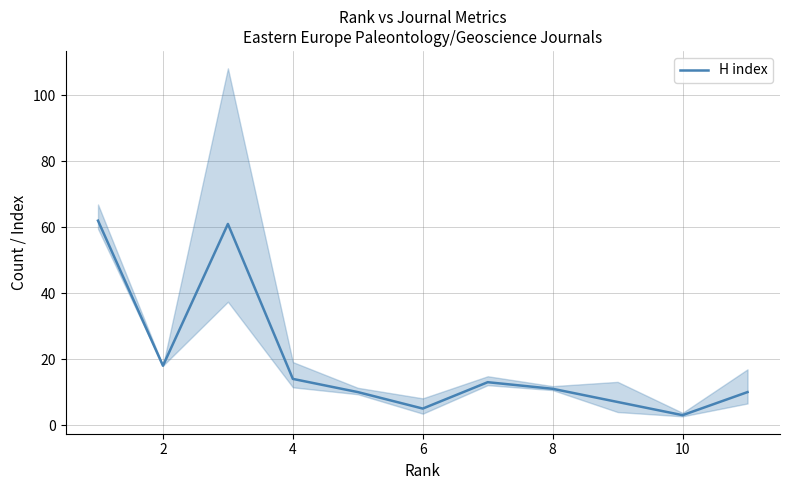

Reading left to right, what are all the values shown in this chart?

62	18	61	14	10	5	13	11	7	3	10